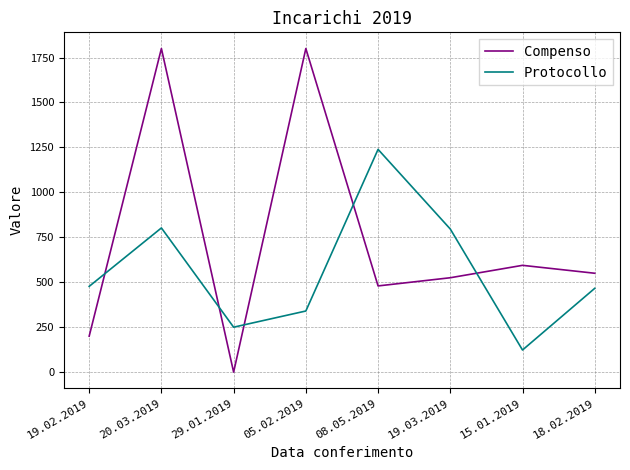

At which label does Protocollo reach its peak?

08.05.2019